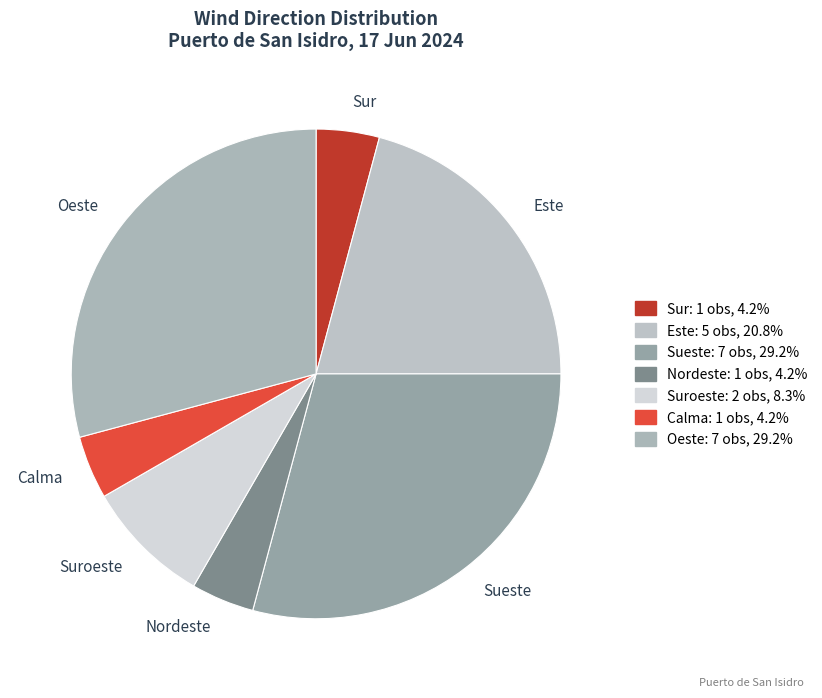

Does any single category account for the majority?

No